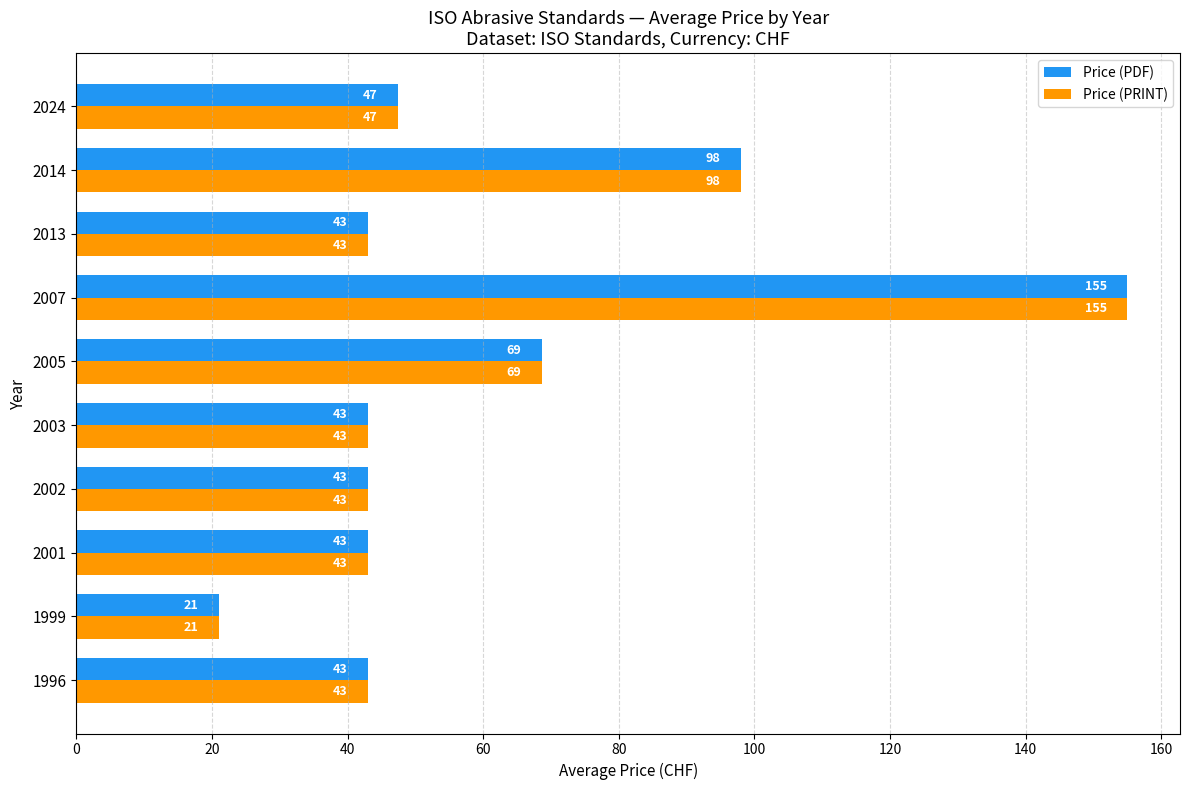

What is the difference between the maximum and minimum values in the Price (PRINT) series?

134.0